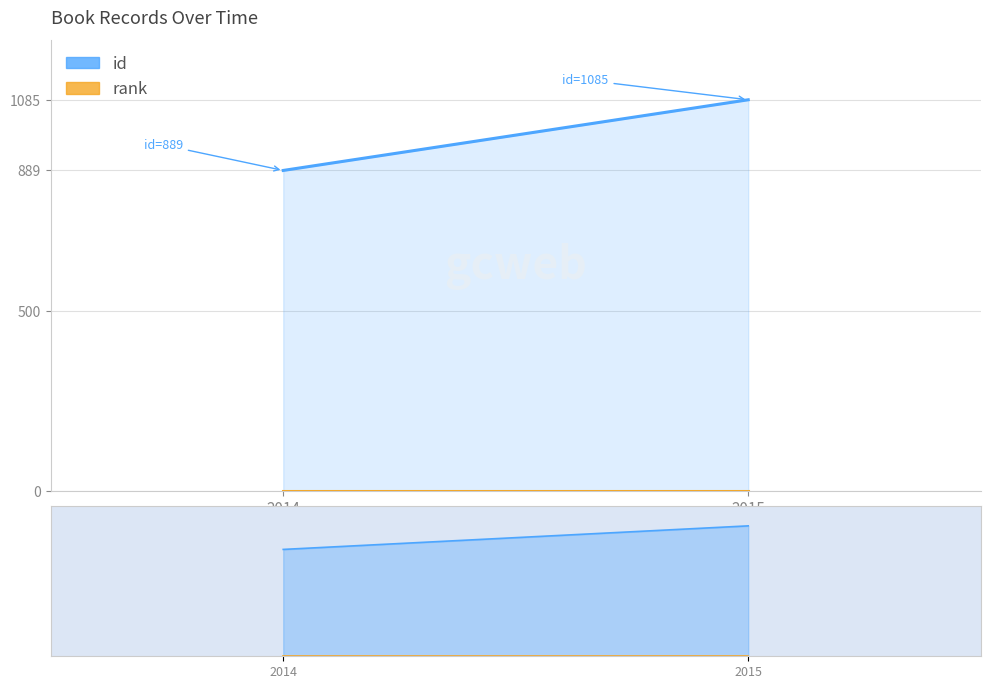

List the series in order of their peak value, lowest first.

rank, id